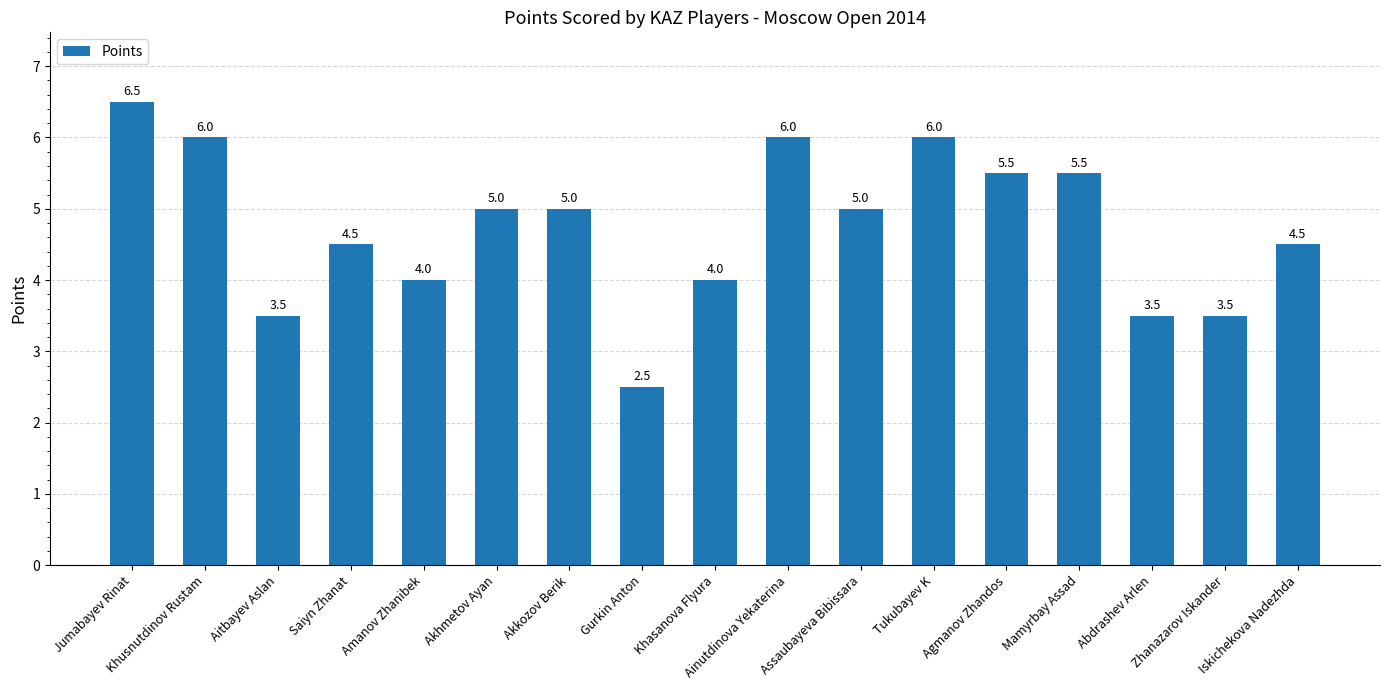

What is the ratio of the value at Abdrashev Arlen to the value at Akkozov Berik?

0.7